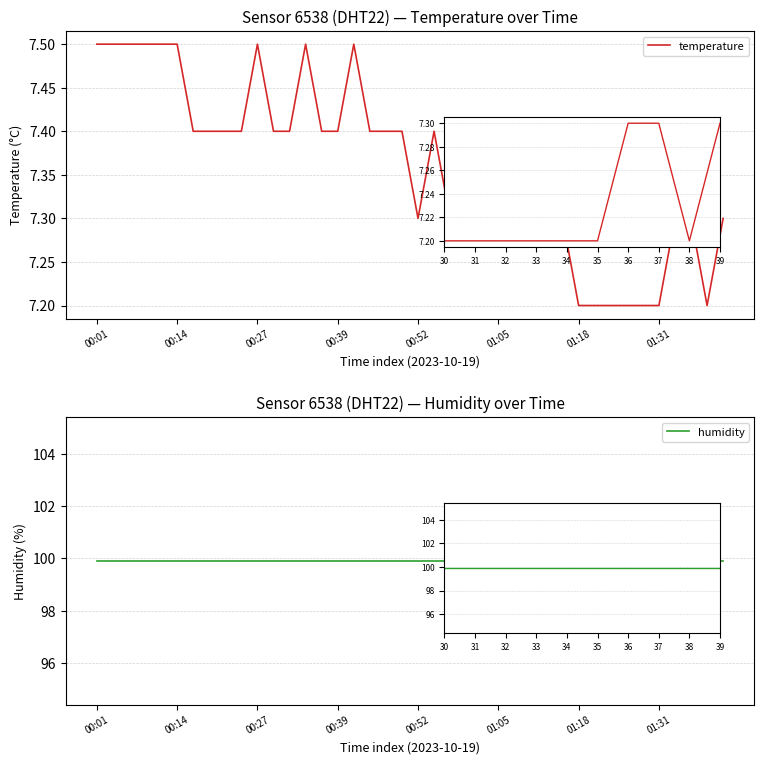

Reading right to left, transcribe all the data shown in this chart.

temperature: 7.3	7.2	7.3	7.3	7.2	7.2	7.2	7.2	7.2	7.2	7.3	7.3	7.3	7.3	7.4	7.4	7.4	7.3	7.4	7.3	7.4	7.4	7.4	7.5	7.4	7.4	7.5	7.4	7.4	7.5	7.4	7.4	7.4	7.4	7.5	7.5	7.5	7.5	7.5	7.5
humidity: 99.9	99.9	99.9	99.9	99.9	99.9	99.9	99.9	99.9	99.9	99.9	99.9	99.9	99.9	99.9	99.9	99.9	99.9	99.9	99.9	99.9	99.9	99.9	99.9	99.9	99.9	99.9	99.9	99.9	99.9	99.9	99.9	99.9	99.9	99.9	99.9	99.9	99.9	99.9	99.9